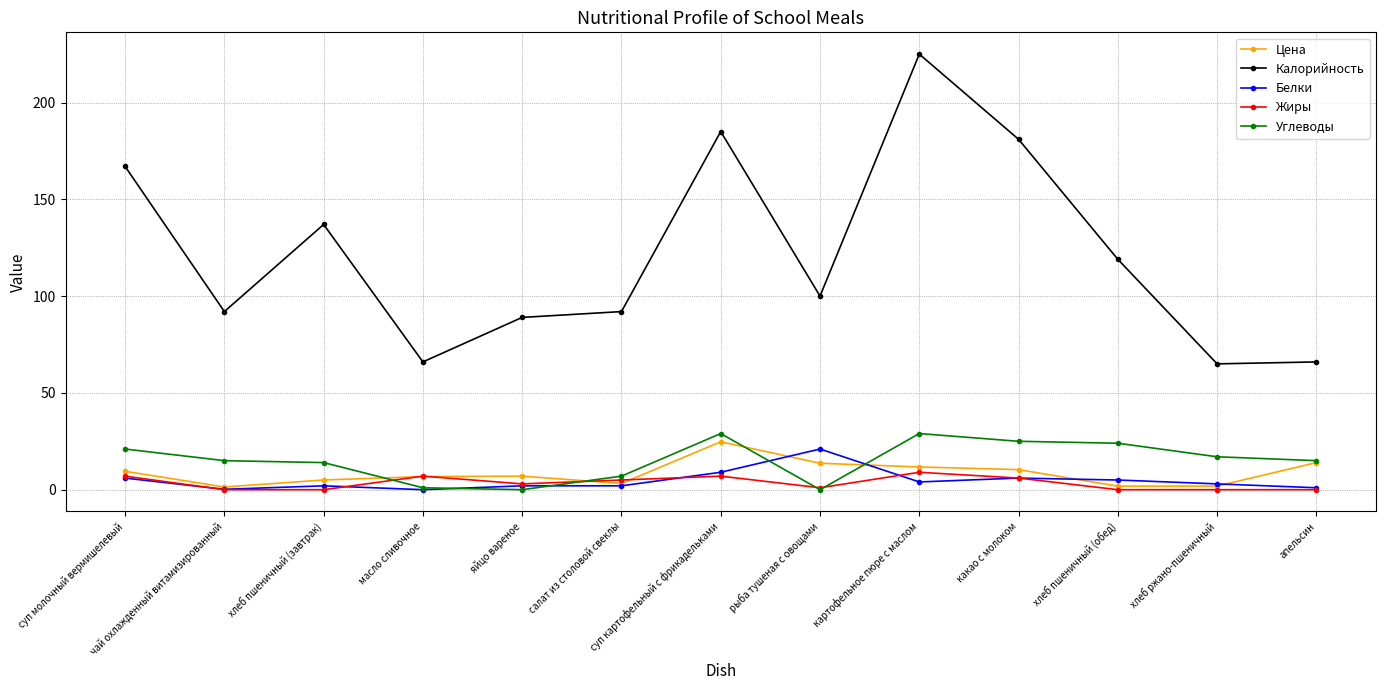

What is the value of the Калорийность point at the 6th from the left?

92.0